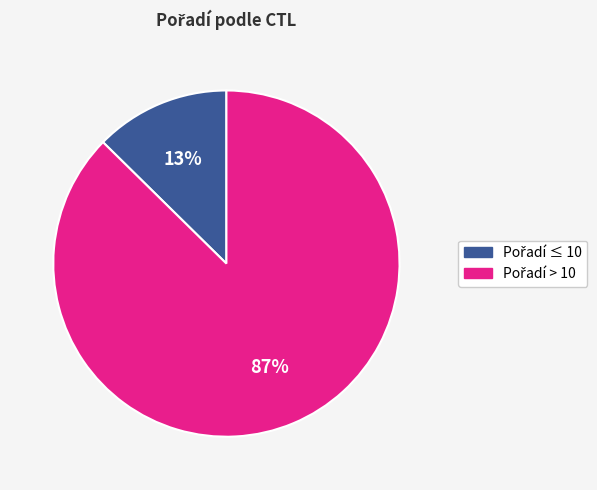

Is there a majority slice in this chart?

Yes